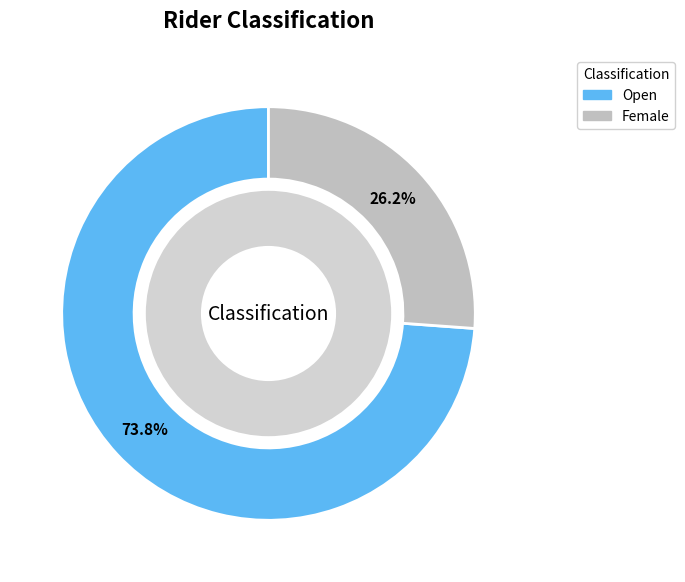

To the nearest percent, what is the difference between the Female and Open slice percentages?

48%